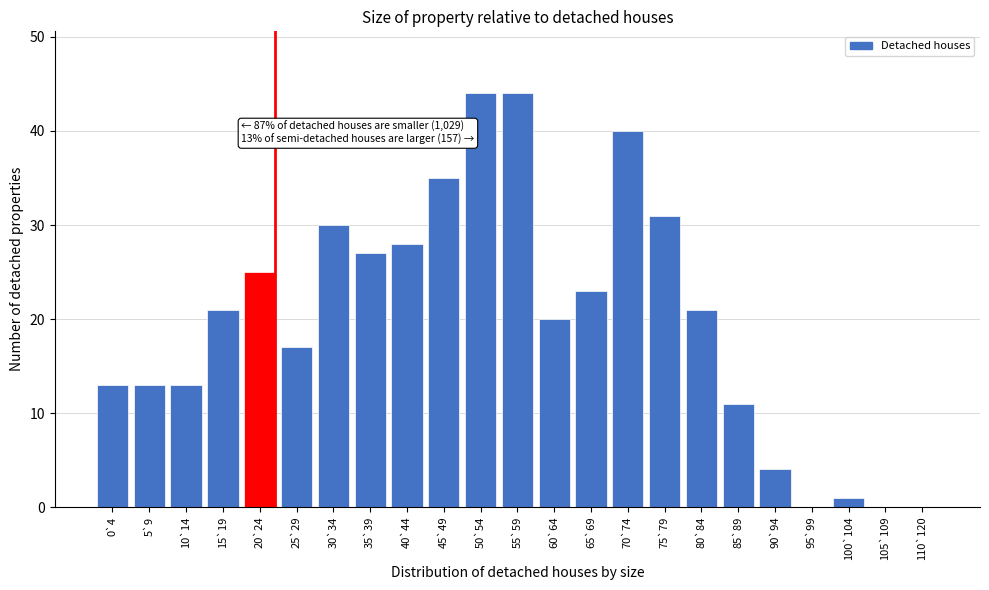

Reading left to right, extract all data points from this chart.

0`4=13	5`9=13	10`14=13	15`19=21	20`24=25	25`29=17	30`34=30	35`39=27	40`44=28	45`49=35	50`54=44	55`59=44	60`64=20	65`69=23	70`74=40	75`79=31	80`84=21	85`89=11	90`94=4	95`99=0	100`104=1	105`109=0	110`120=0